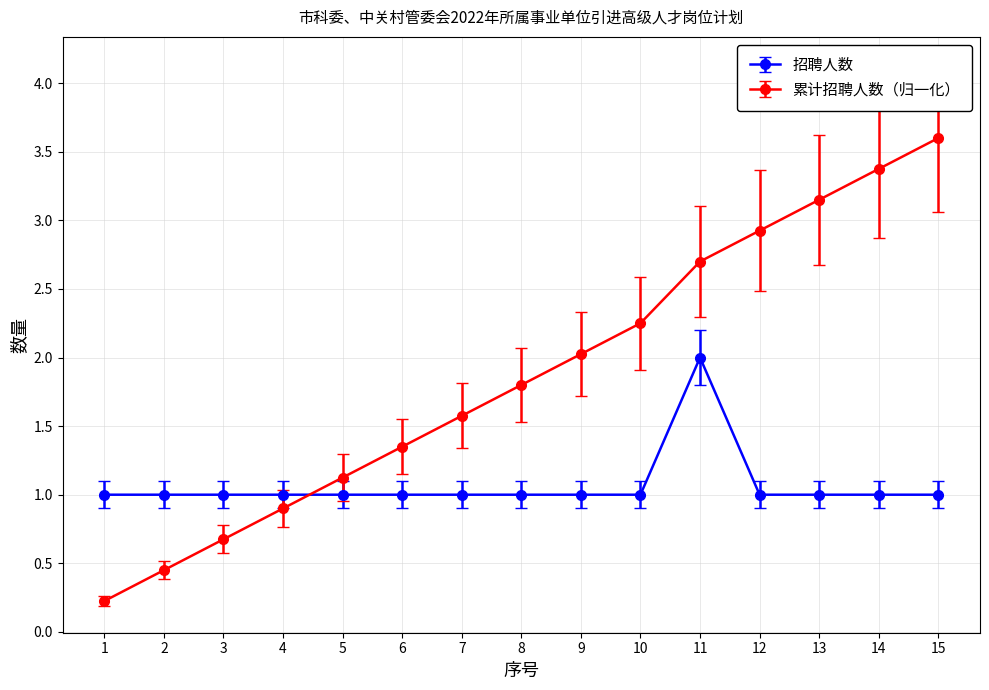

True or false: 累计招聘人数（归一化） has more than 0 interior local peaks.

False